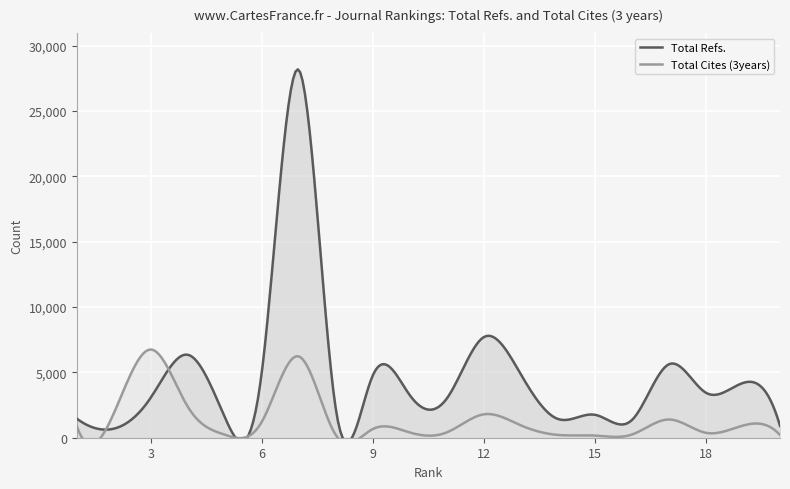

What is the sum of all Total Cites (3years) values?

27471